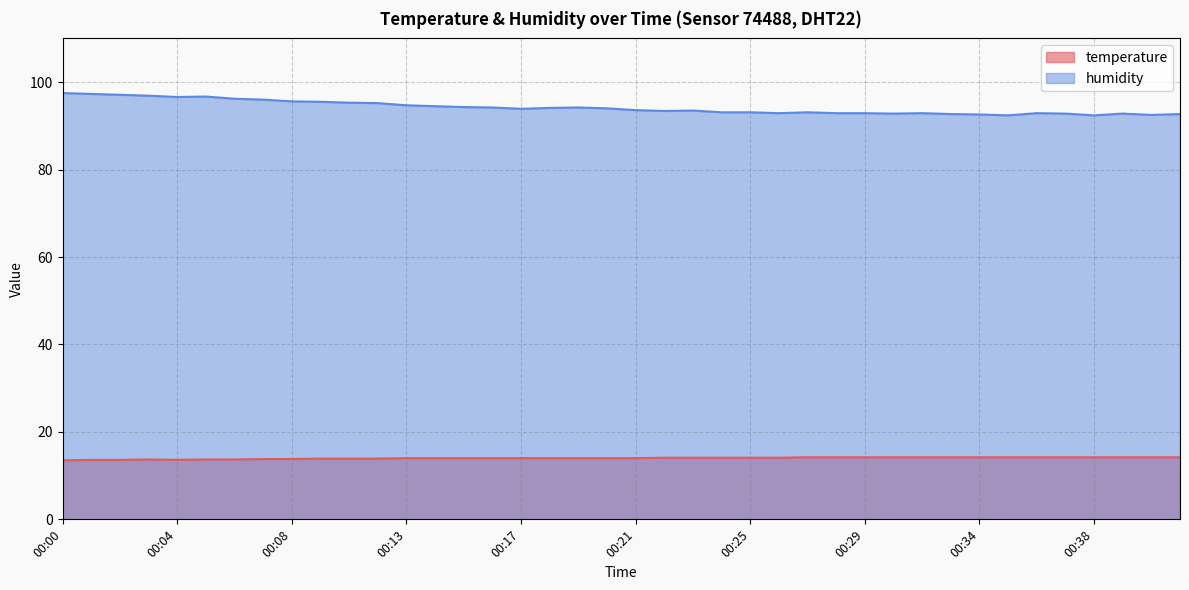

What is the value of the temperature point at the 24th from the left?

14.1